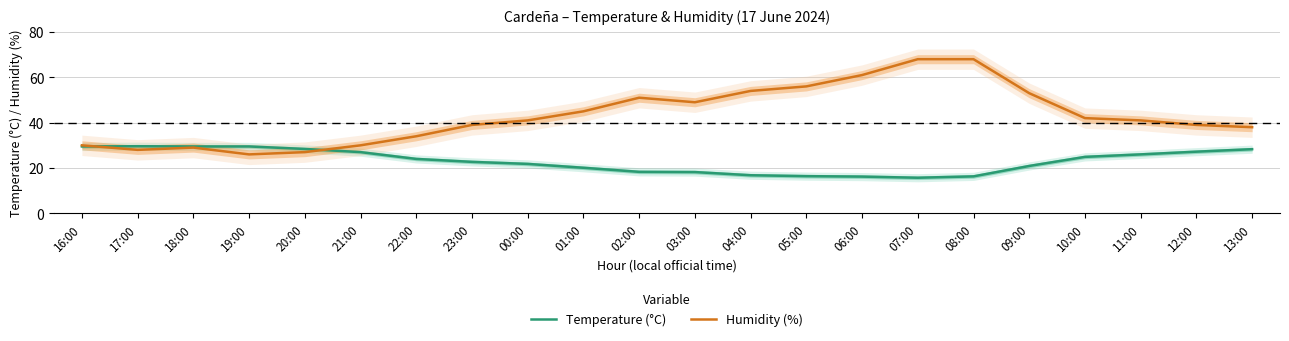

Reading left to right, transcribe all the data shown in this chart.

Temperature (°C): 29.5	29.6	29.5	29.5	28.4	27.0	24.0	22.7	21.8	20.1	18.3	18.2	16.8	16.4	16.2	15.7	16.3	20.9	24.9	26.0	27.2	28.3
Humidity (%): 30.0	28.0	29.0	26.0	27.0	30.0	34.0	39.0	41.0	45.0	51.0	49.0	54.0	56.0	61.0	68.0	68.0	53.0	42.0	41.0	39.0	38.0